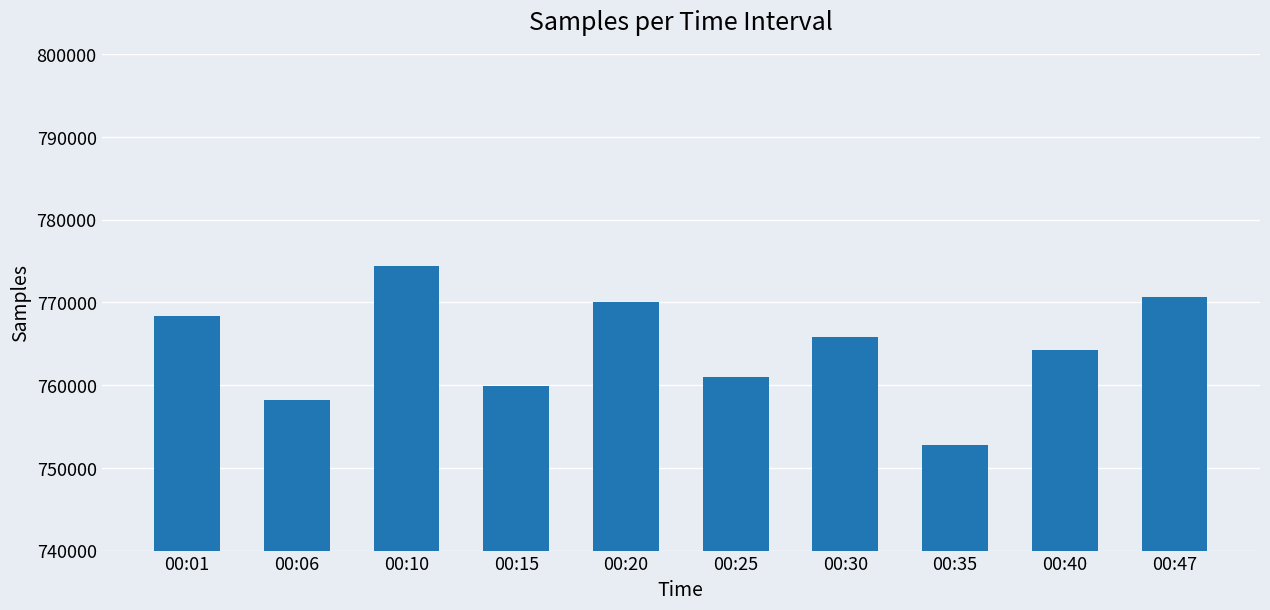

Reading right to left, list all the values displayed in this chart.

770595	764229	752766	765842	761033	770101	759949	774457	758239	768386